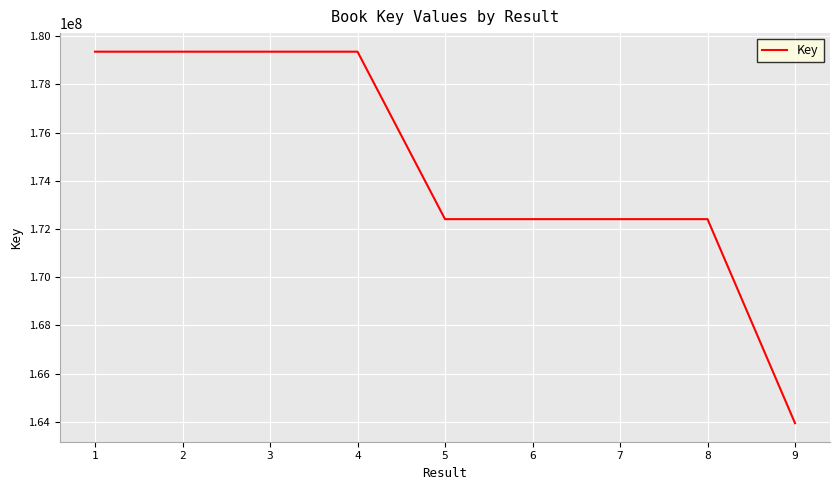

What is the smallest value displayed?

163947280